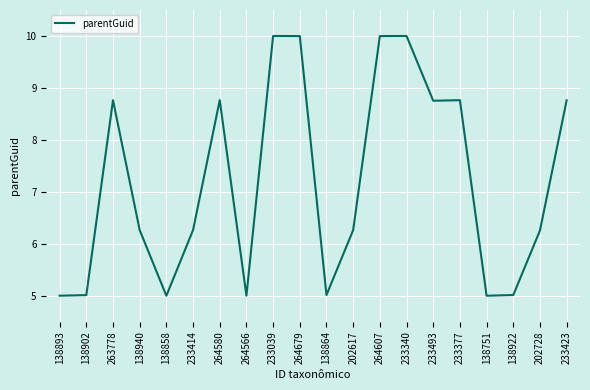

What is the minimum value shown in the chart?

5.0